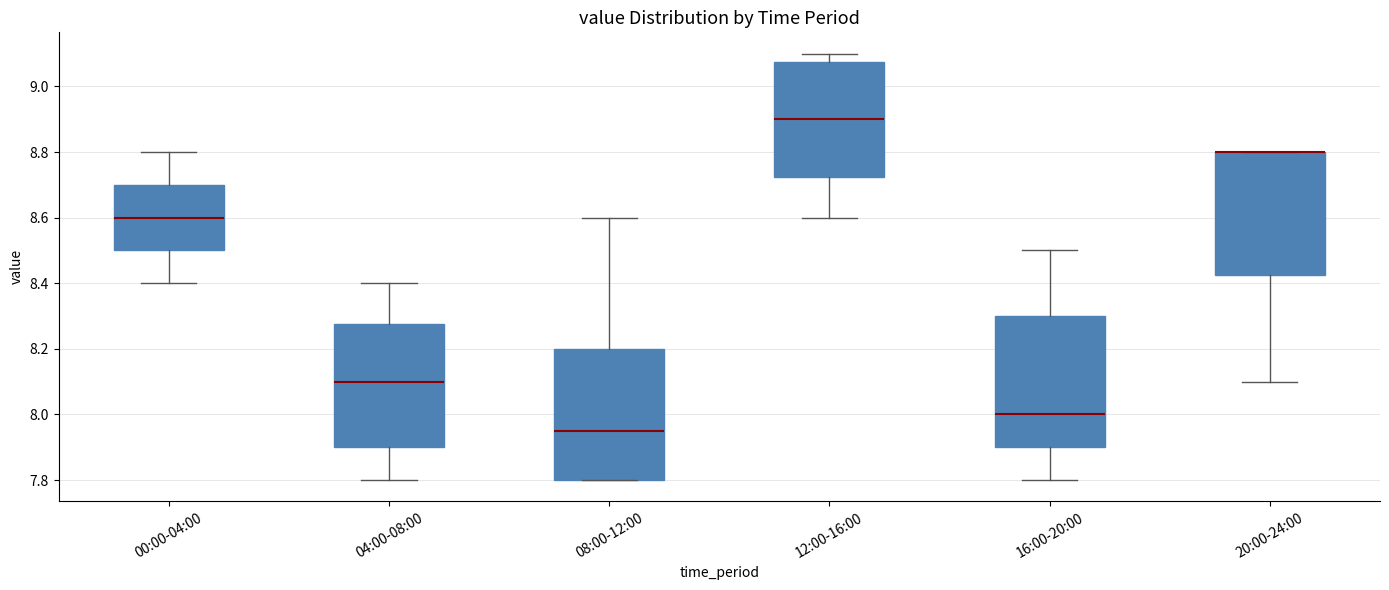

Where does the upper whisker of the box for 00:00-04:00 end on the y-axis? The values are not printed on the chart, so give them approximately, as read against the axis.

8.80